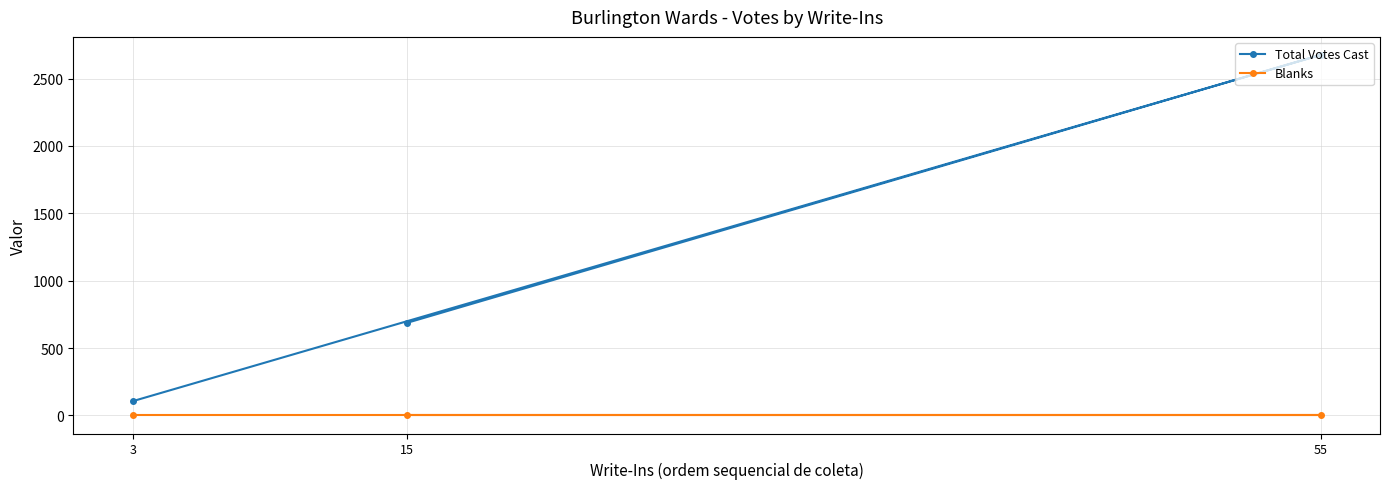

At which label is Total Votes Cast closest to 1391?

15